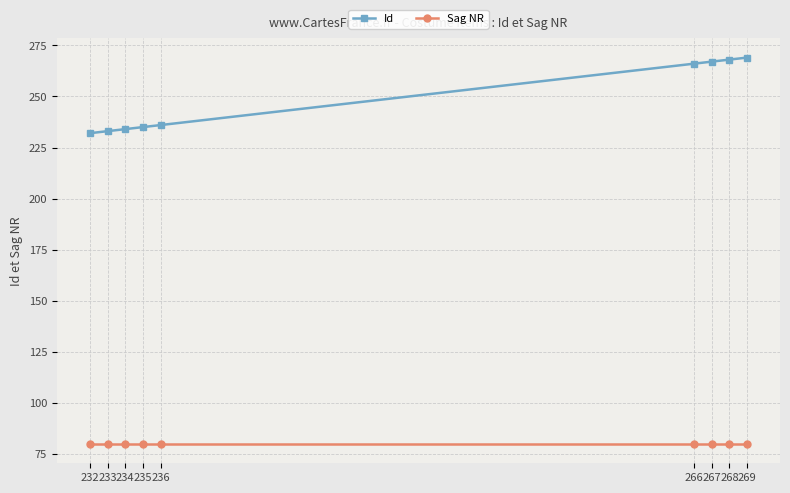

Which series has the largest range (max minus min)?

Id